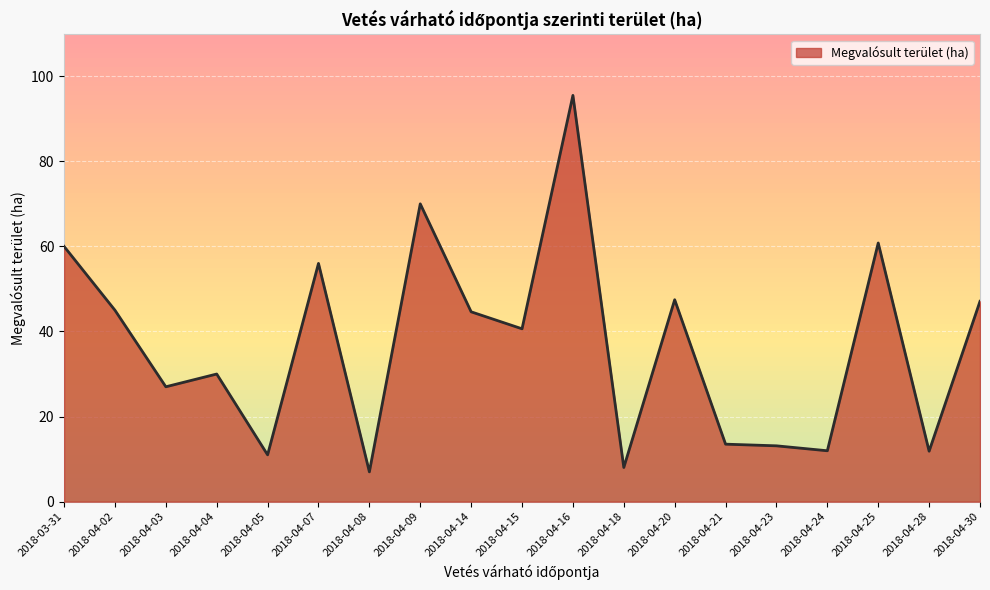

What position from the left is 2018-04-04?

4